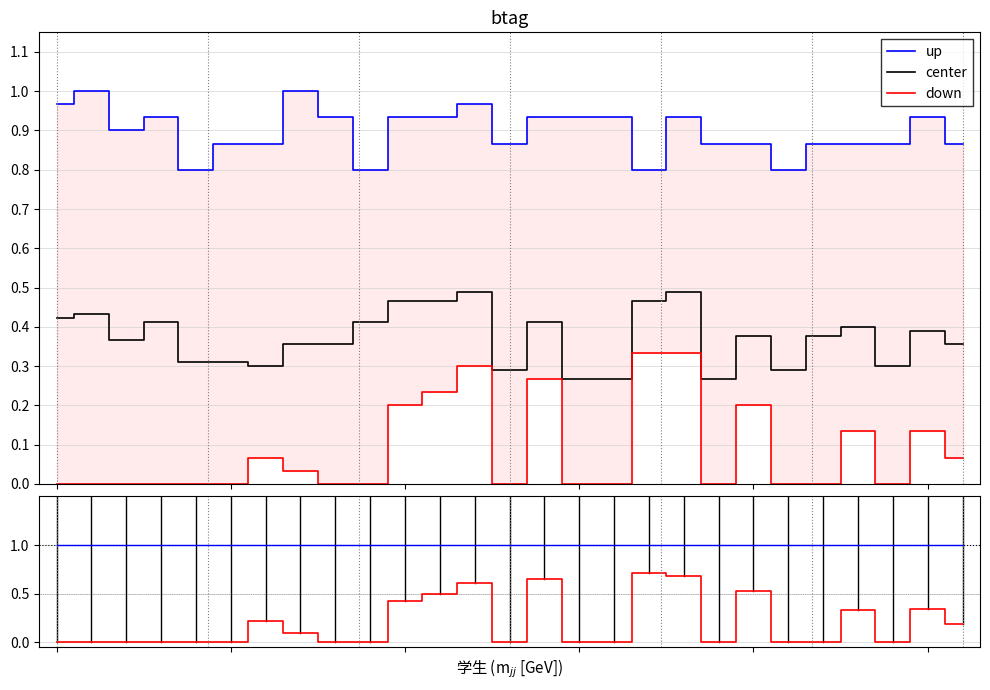

In down, how many points are higher than both neighbors (excluding endpoints)?

6